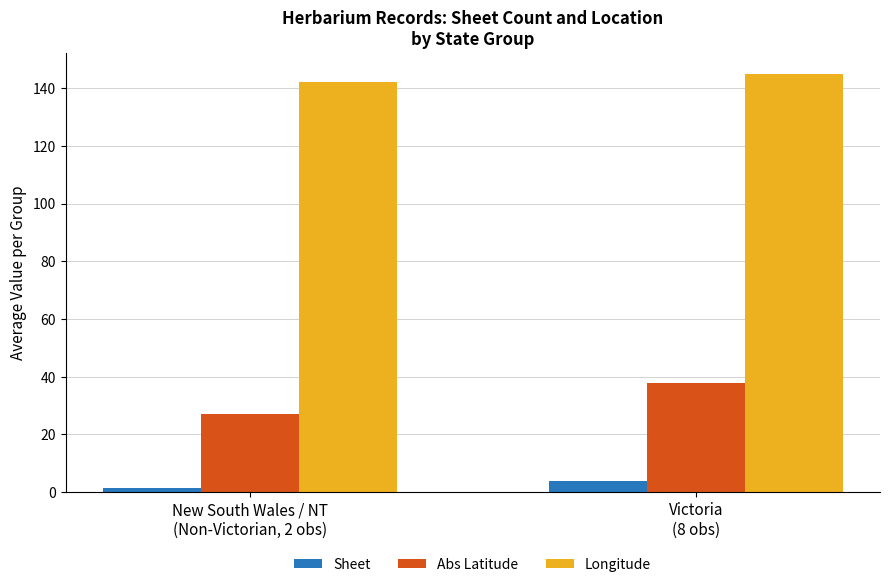

What is the sum of all Longitude values?

287.0